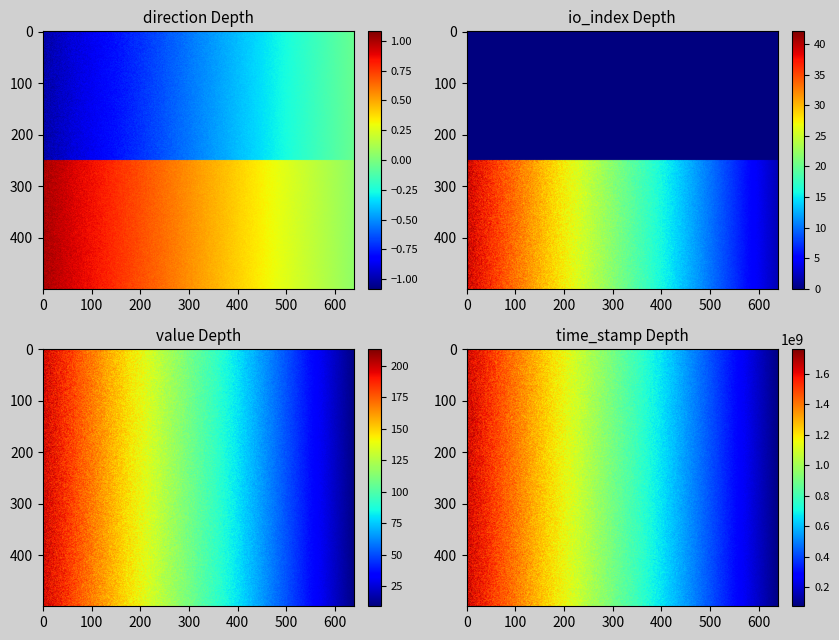

What is the maximum value shown in the chart?

1632970056.0